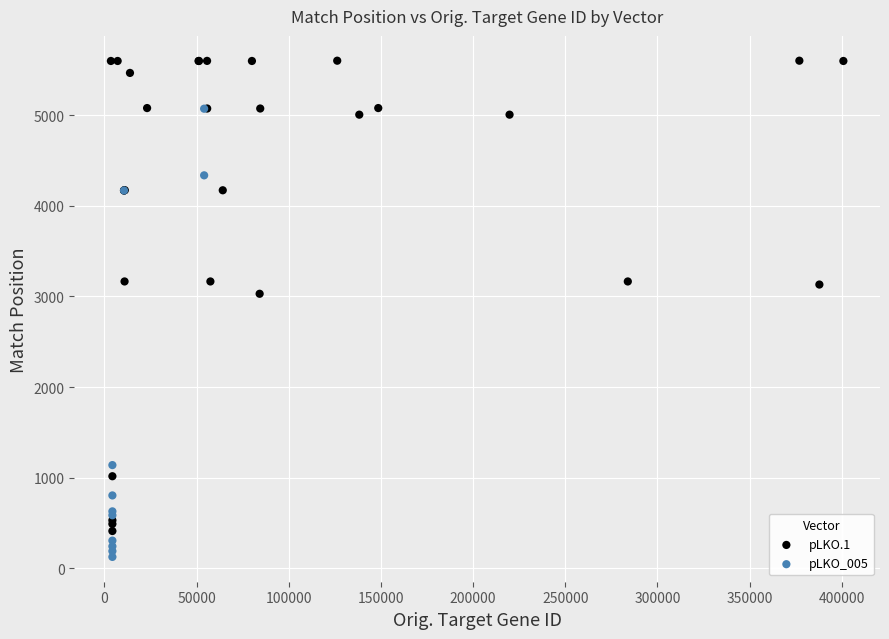

Which series has the widest spread of Y values?

pLKO.1